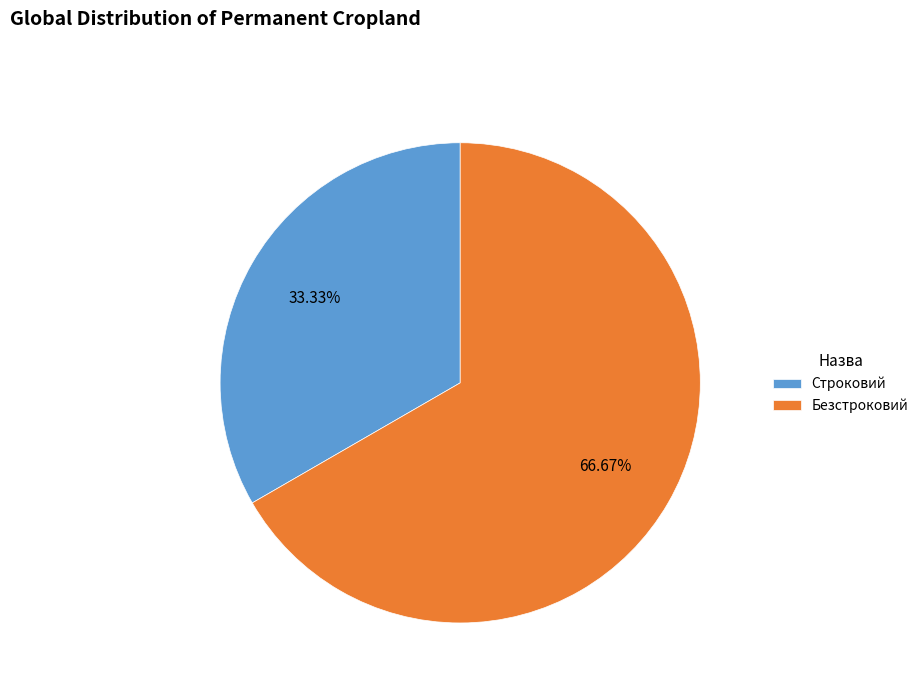

What percentage is the Строковий slice, to the nearest percent?

33%